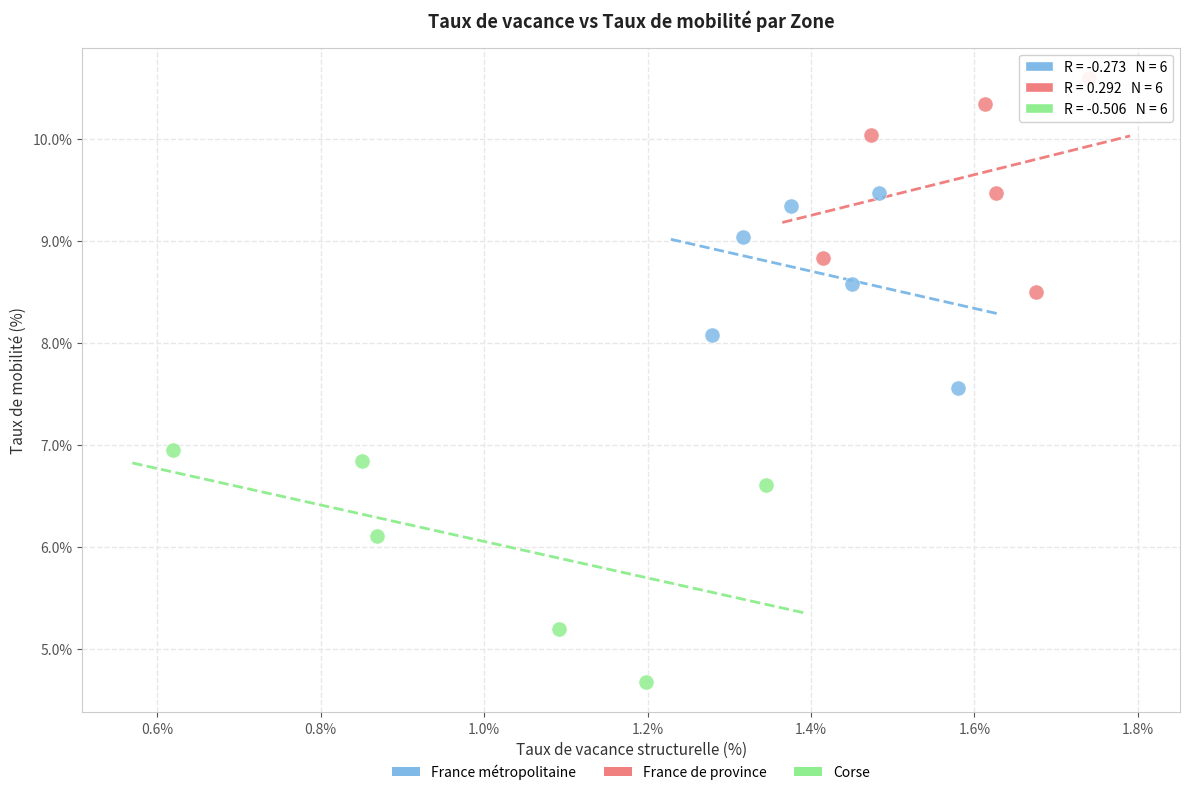

Which series reaches the minimum Y coordinate?

Corse